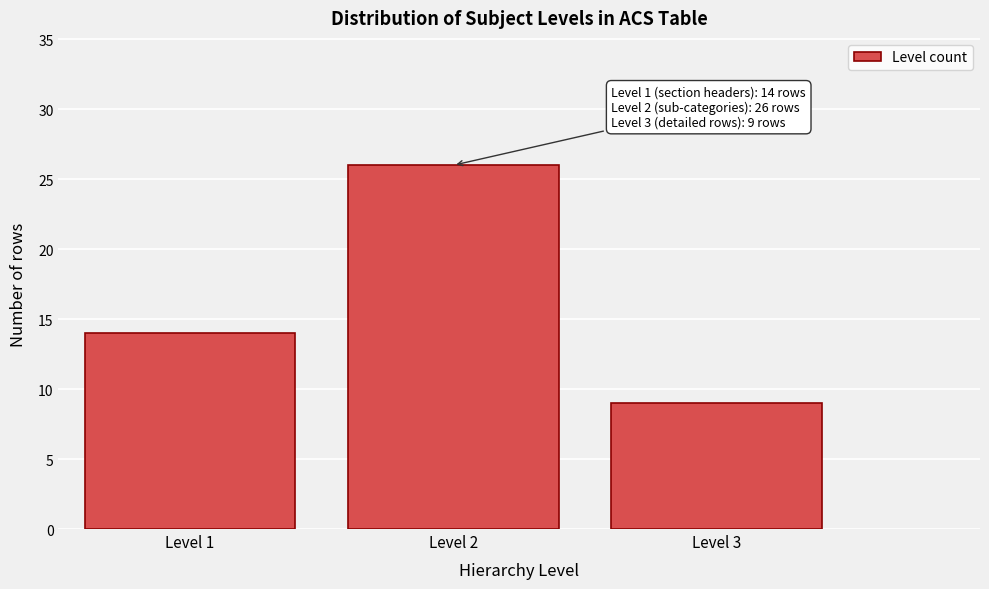

Reading right to left, transcribe all the data shown in this chart.

9	26	14